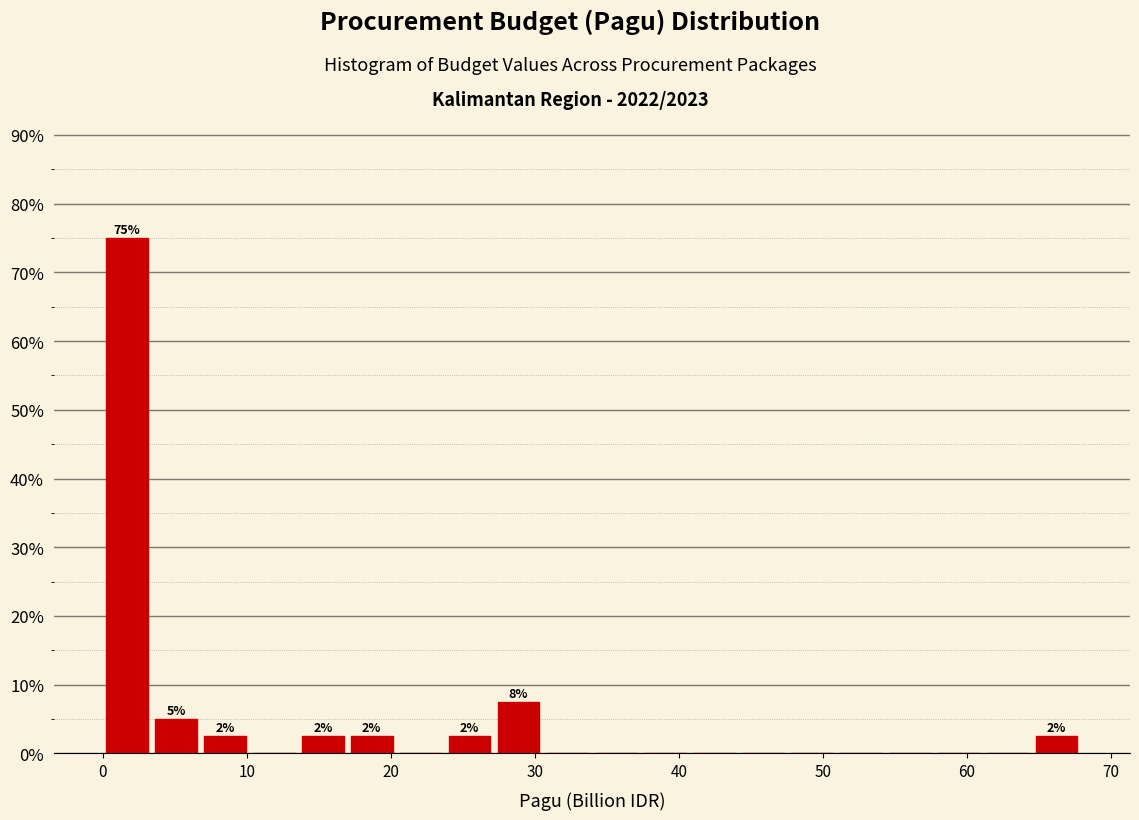

Around what value on the x-axis is the tallest bar? Give the approximate position of its centre, as read against the axis.

2